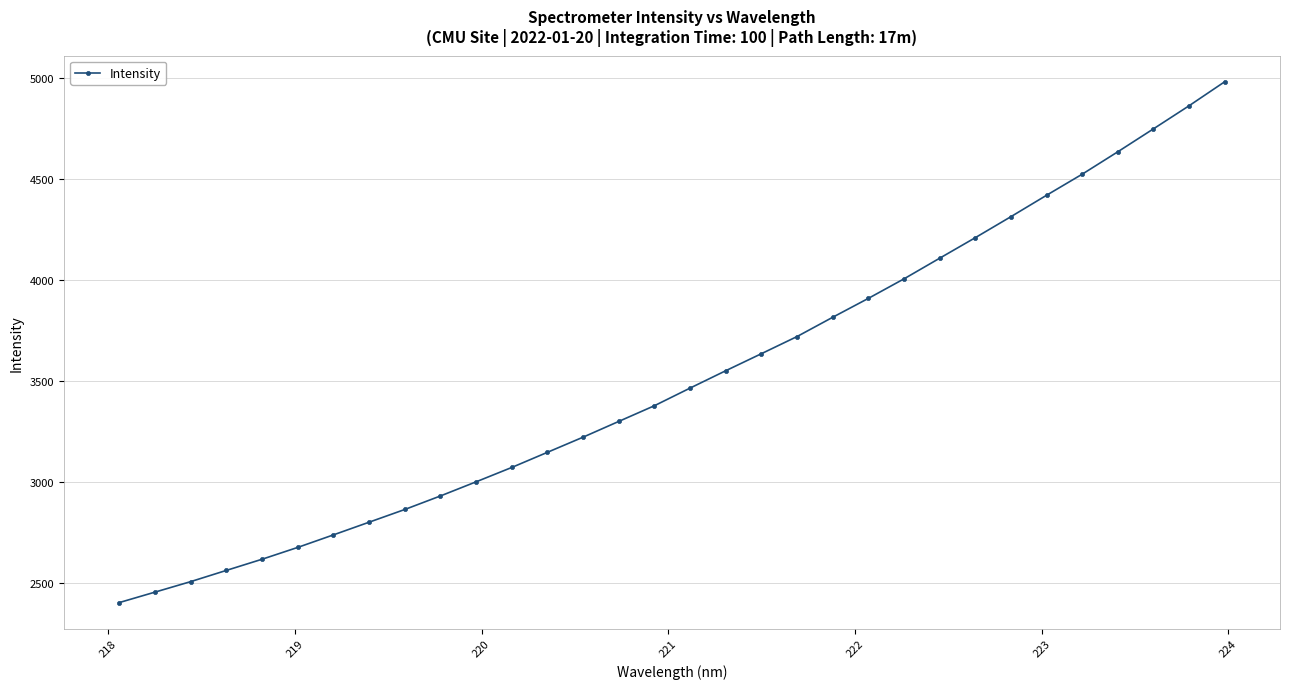

What is the sum of all values?

112540.1